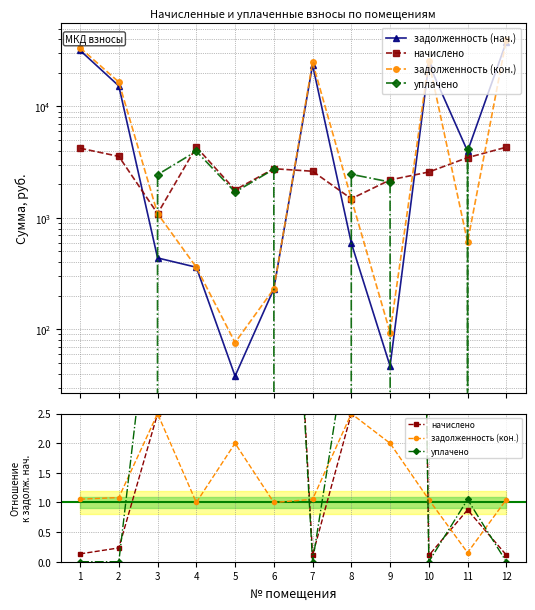

What is the spread (max minus min) of values at 7?

23628.7